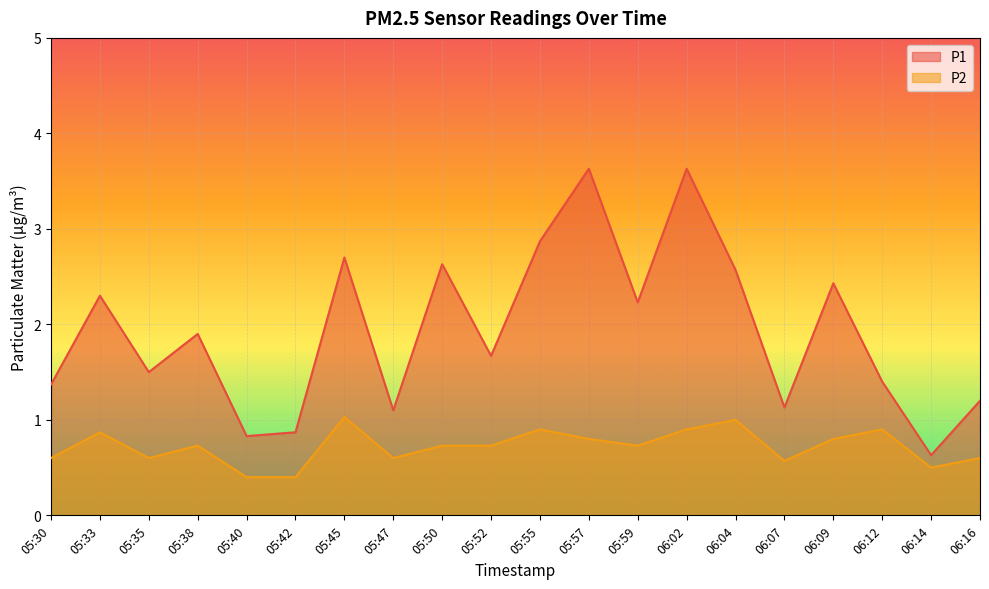

Reading left to right, transcribe all the data shown in this chart.

P1: 05:30=1.4	05:33=2.3	05:35=1.5	05:38=1.9	05:40=0.8	05:42=0.9	05:45=2.7	05:47=1.1	05:50=2.6	05:52=1.7	05:55=2.9	05:57=3.6	05:59=2.2	06:02=3.6	06:04=2.6	06:07=1.1	06:09=2.4	06:12=1.4	06:14=0.6	06:16=1.2
P2: 05:30=0.6	05:33=0.9	05:35=0.6	05:38=0.7	05:40=0.4	05:42=0.4	05:45=1.0	05:47=0.6	05:50=0.7	05:52=0.7	05:55=0.9	05:57=0.8	05:59=0.7	06:02=0.9	06:04=1.0	06:07=0.6	06:09=0.8	06:12=0.9	06:14=0.5	06:16=0.6